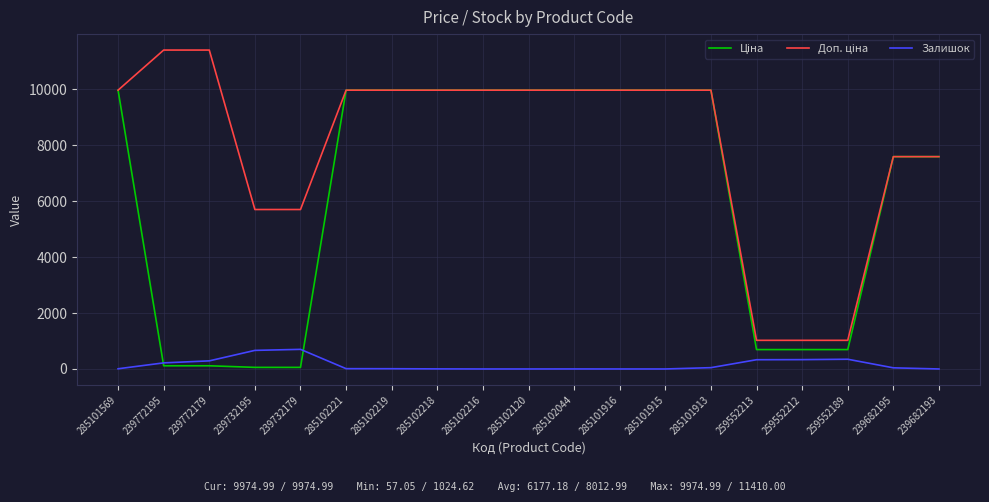

True or false: Залишок has a value of 11.0 at 285102221.

True